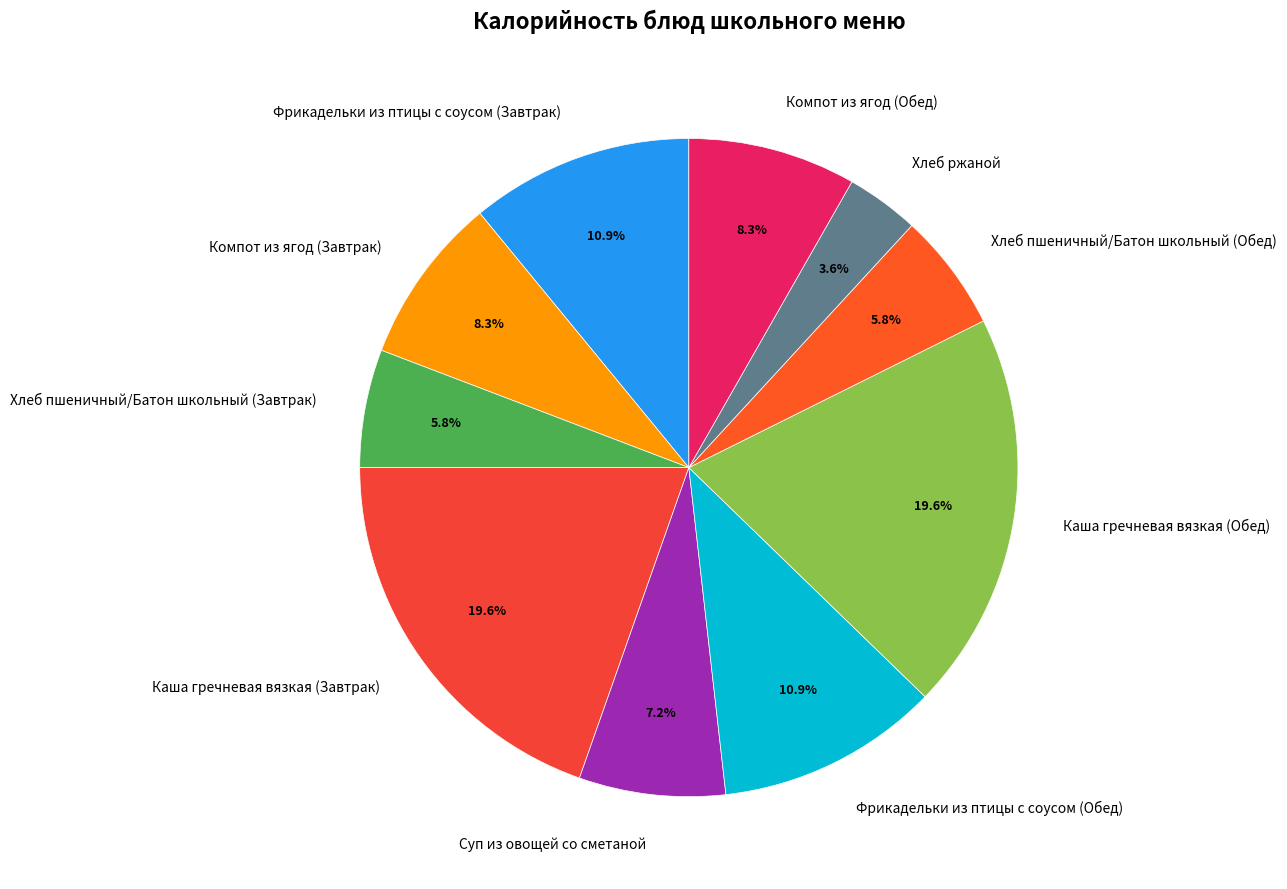

Is there a majority slice in this chart?

No